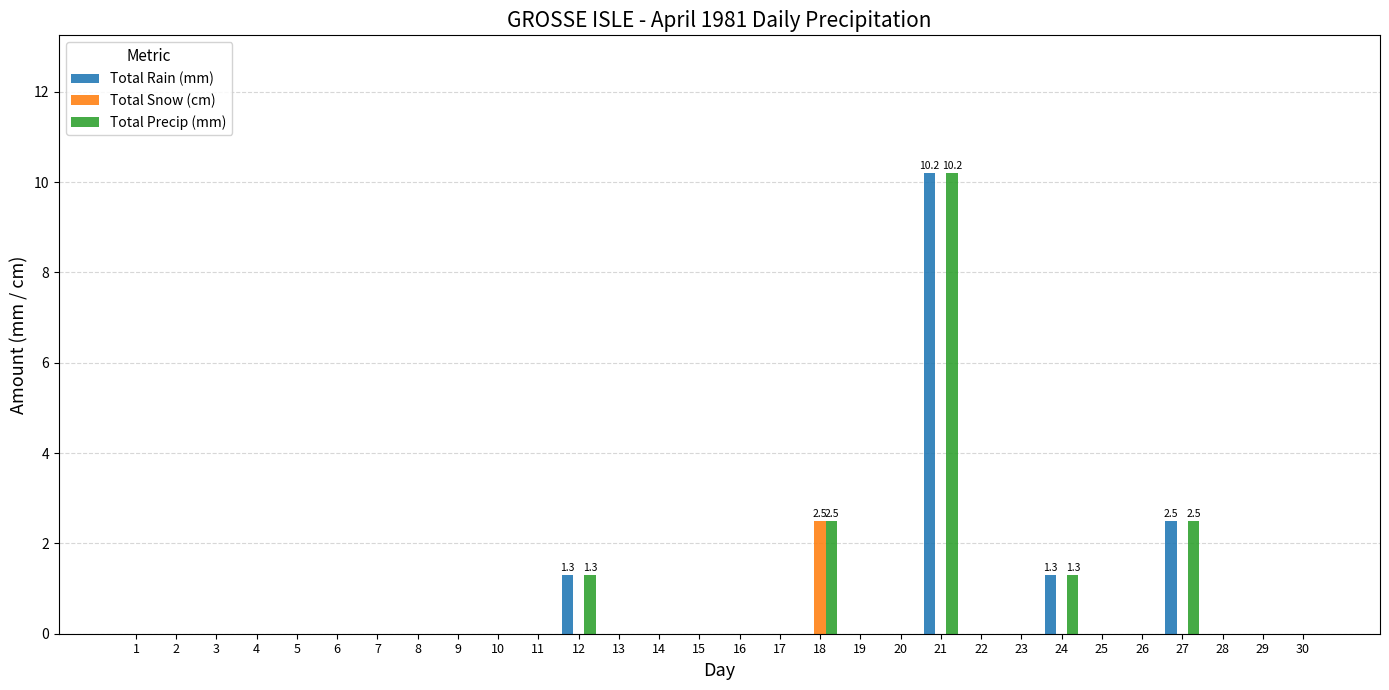

What are all the series names shown in the legend?

Total Rain (mm), Total Snow (cm), Total Precip (mm)